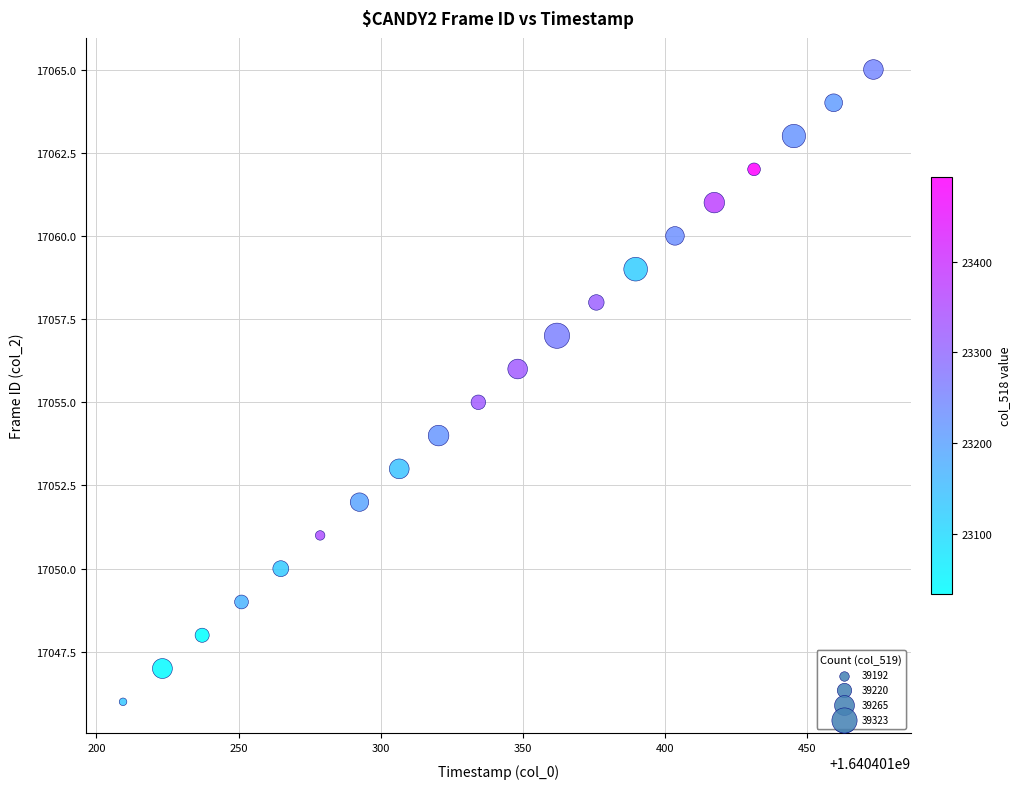

What is the range of Y values (max minus min)?

19